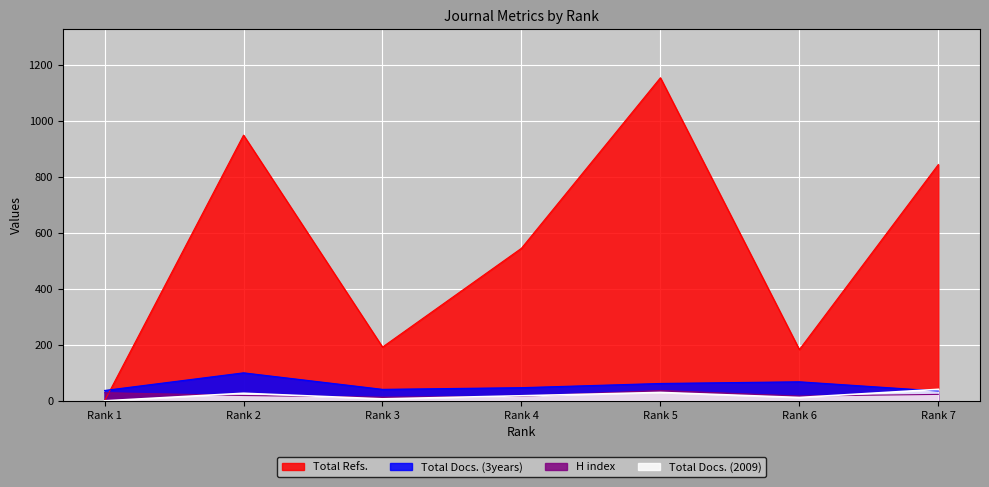

In Total Docs. (3years), how many points are higher than both neighbors (excluding endpoints)?

2